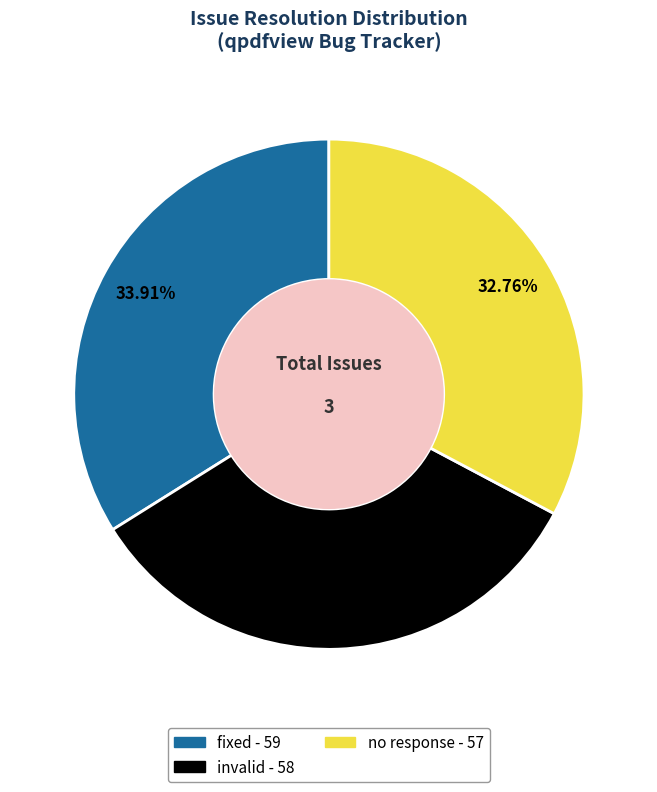

Between invalid and no response, which is larger?

invalid